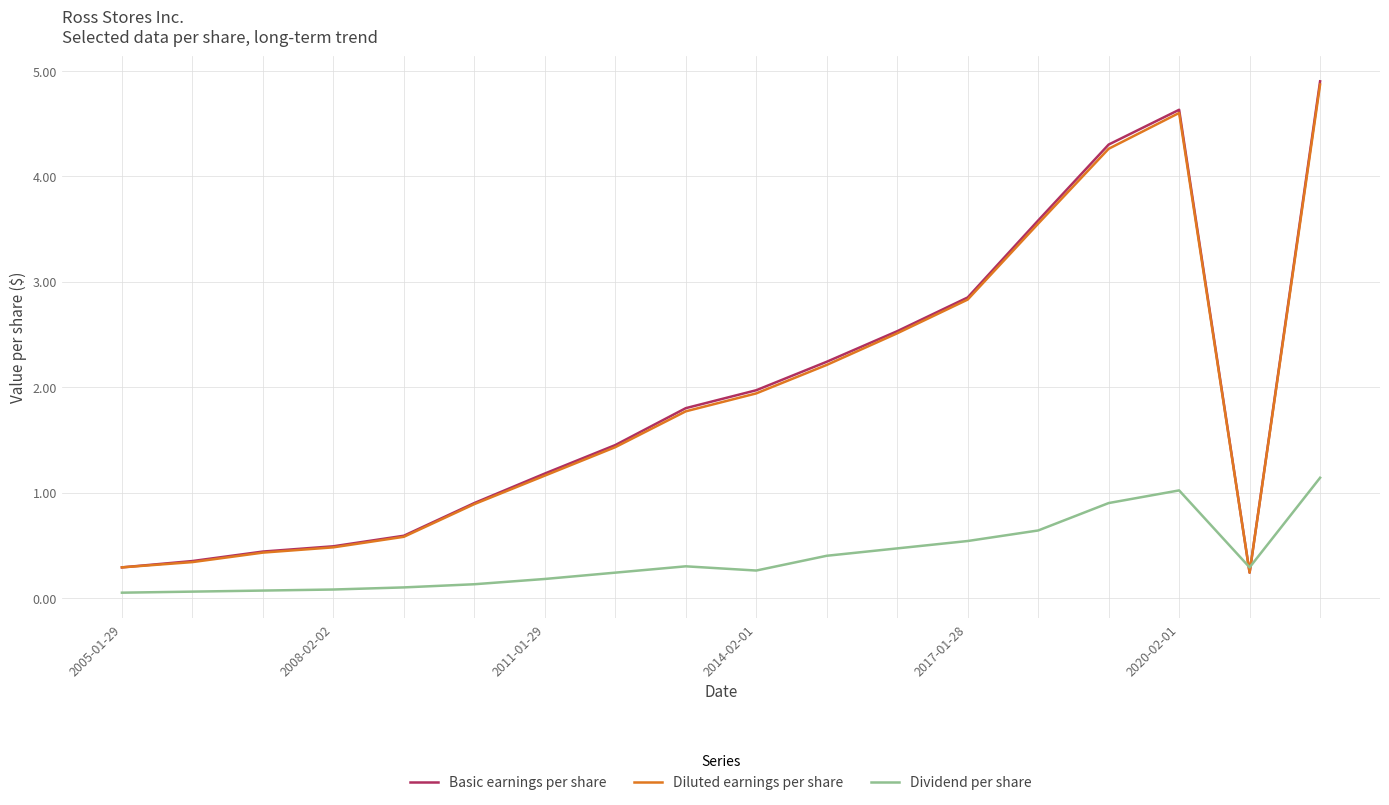

What are all the series names shown in the legend?

Basic earnings per share, Diluted earnings per share, Dividend per share